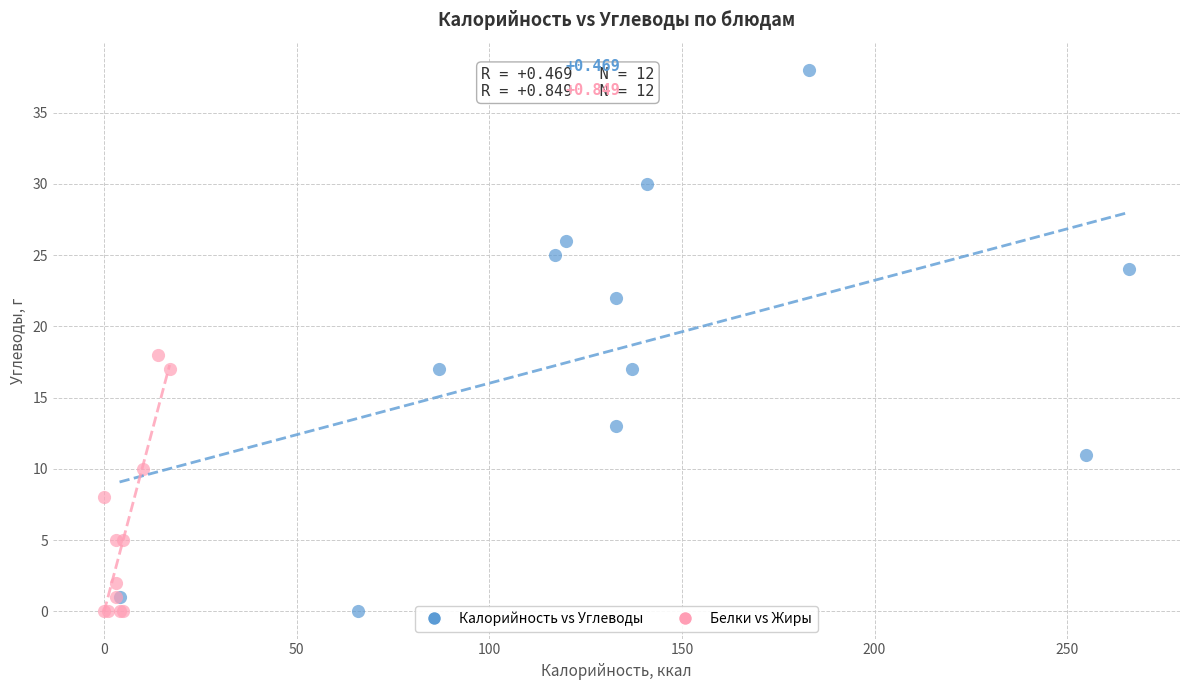

Which series has the widest spread of Y values?

Калорийность vs Углеводы